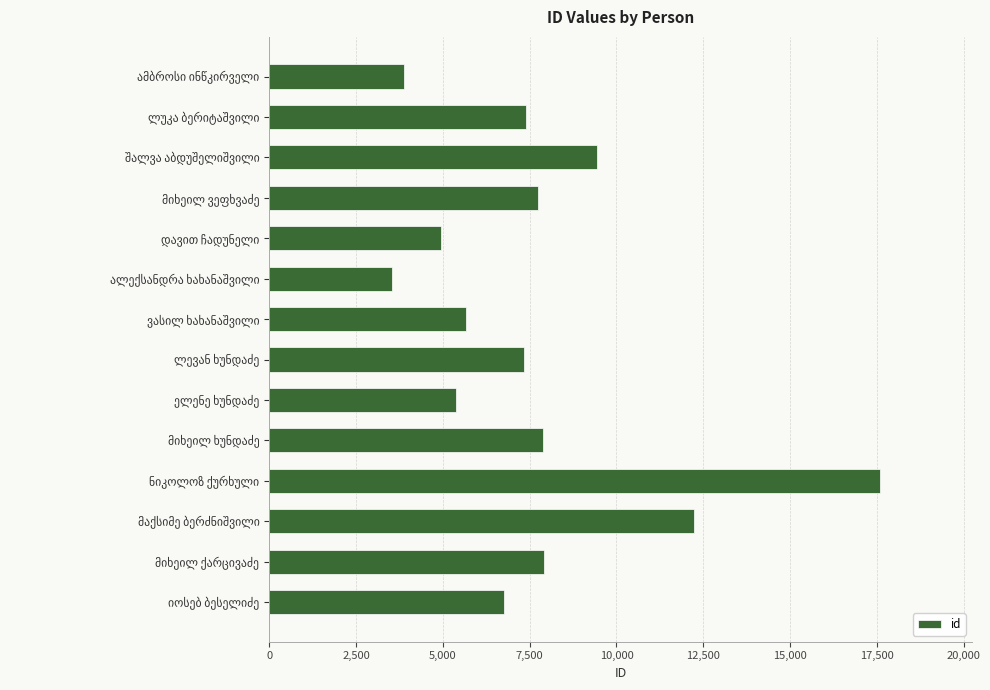

What is the average value?

7693